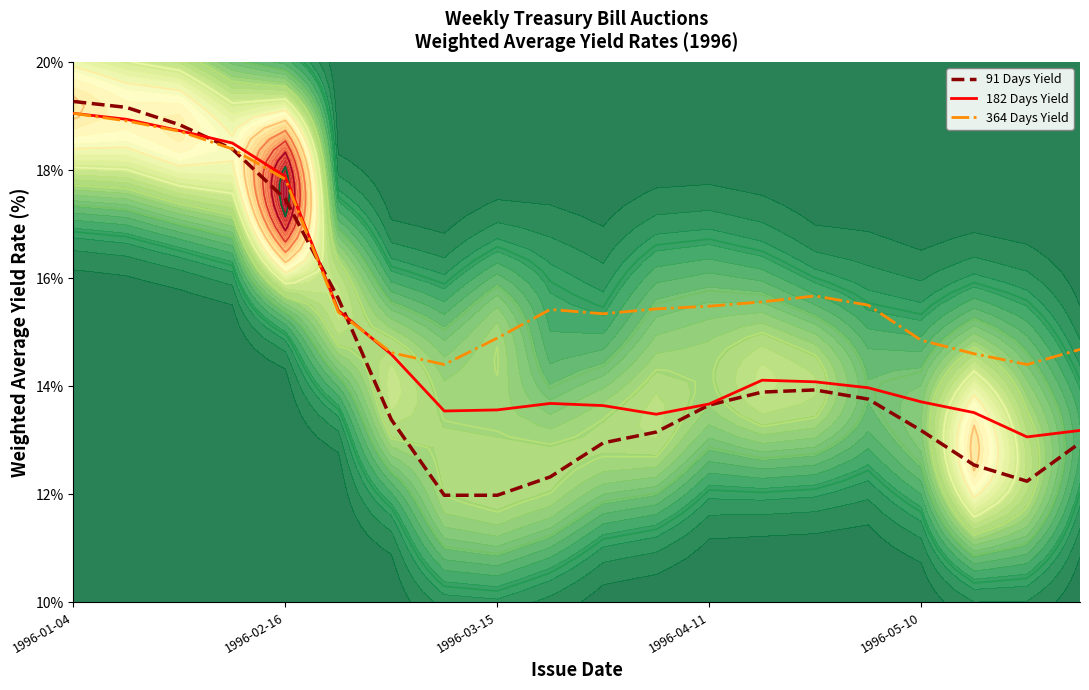

What is the minimum value for 182 Days Yield?

13.1